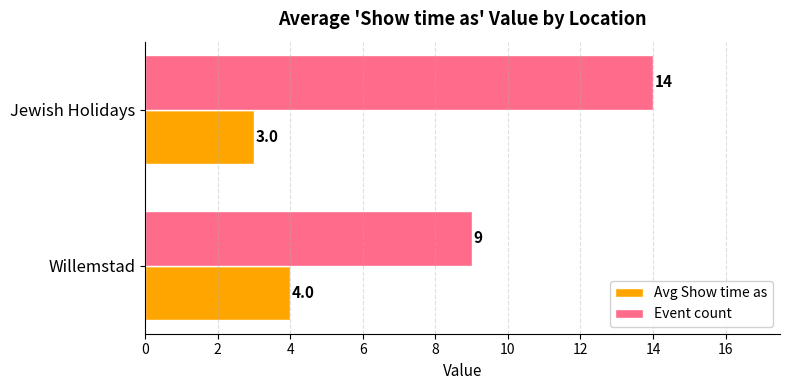

How many categories are shown in the chart?

2